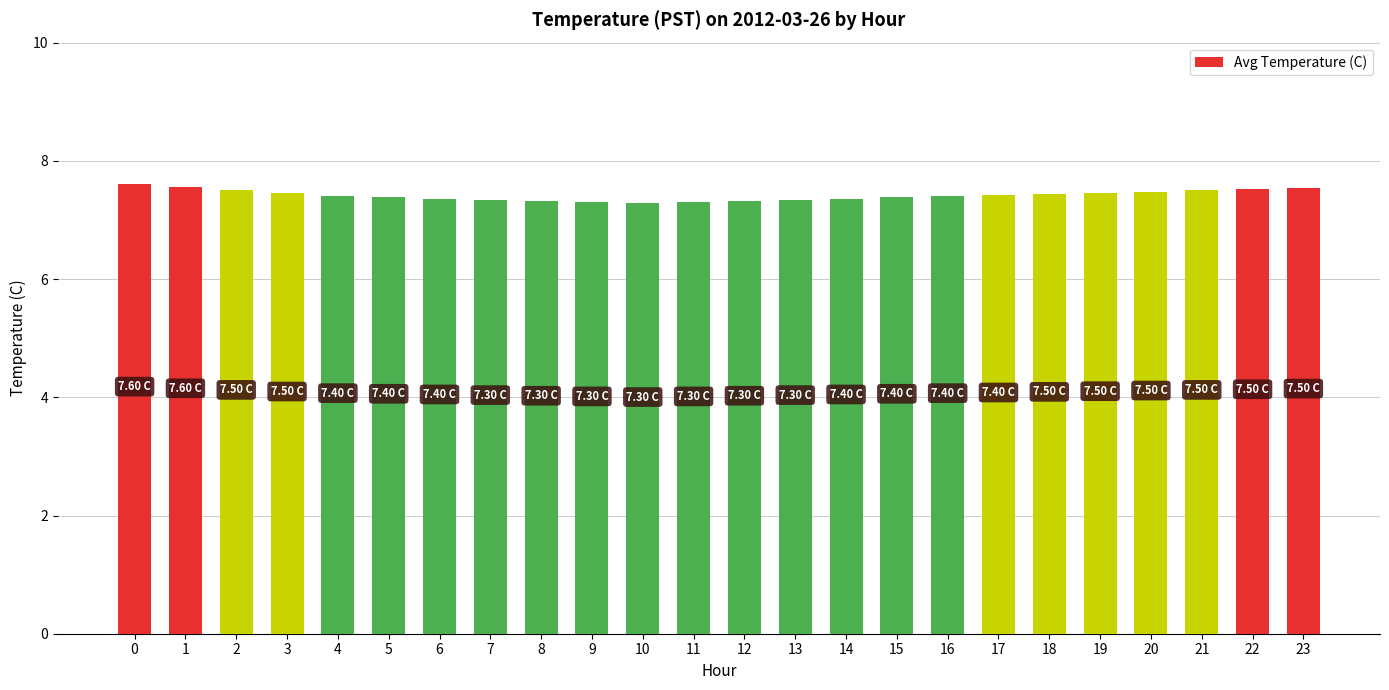

What is the change in value from 6 to 22?

+0.2